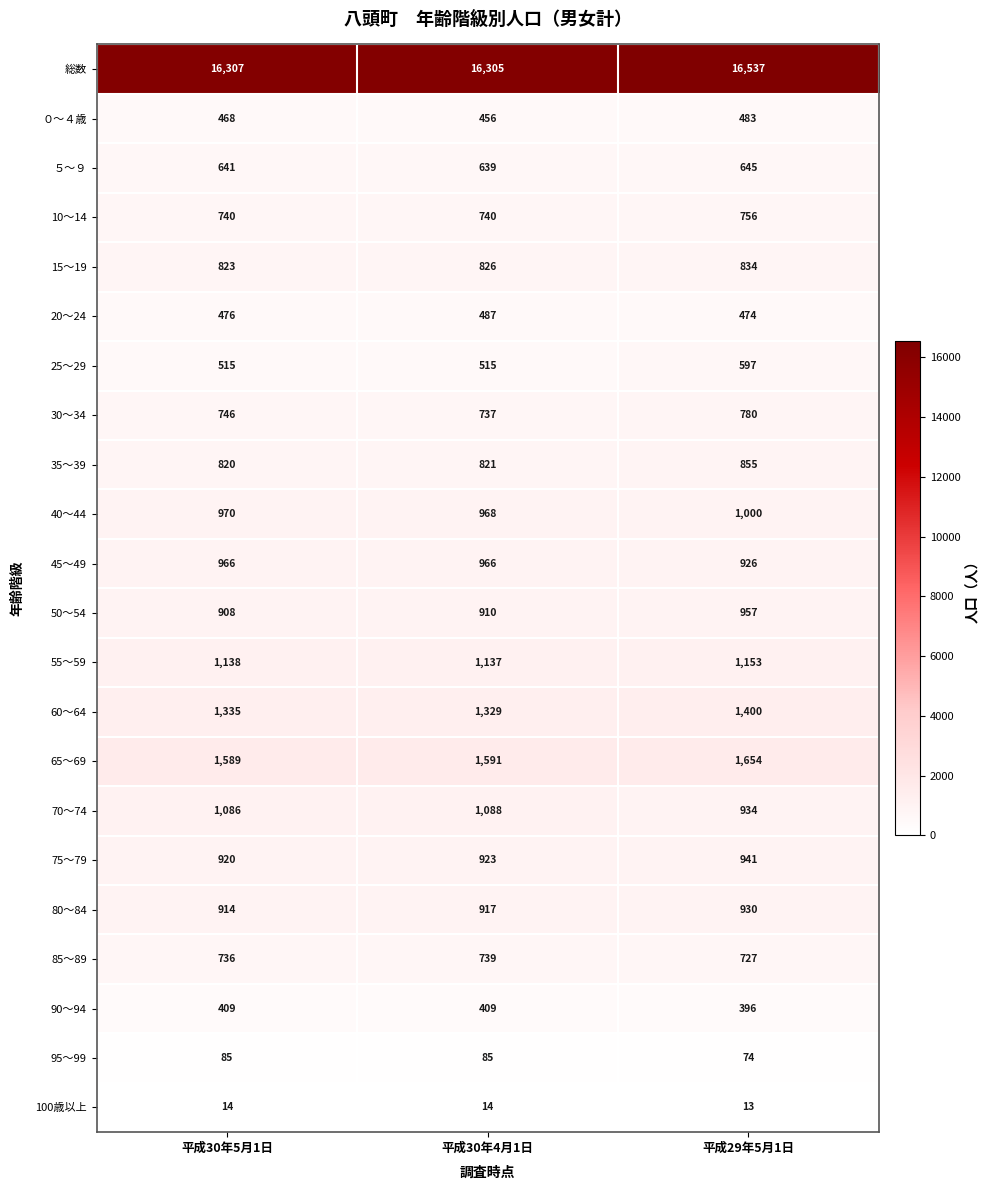

At which category is the sum across all series the highest?

平成29年5月1日